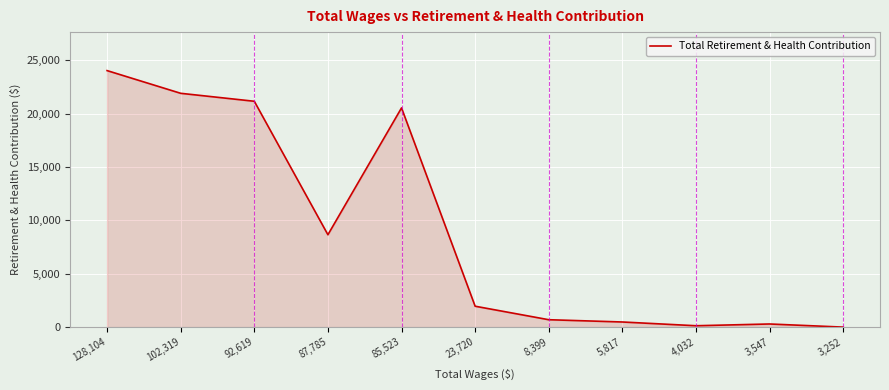

The chart shows a value of 21893 at 102,319. True or false?

True